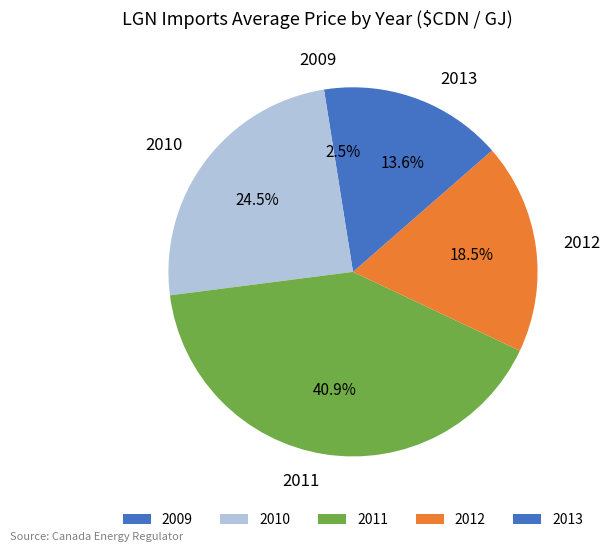

Count the number of slices in the pie.

5